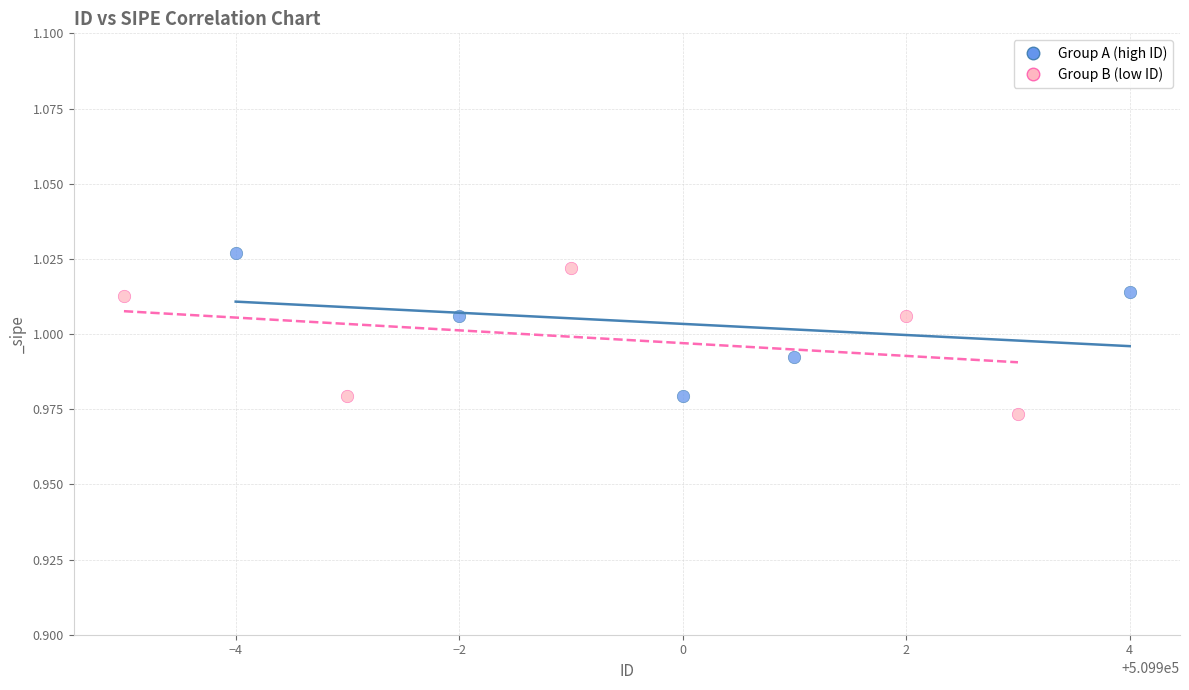

What are all the series names shown in the legend?

Group A (high ID), Group B (low ID)